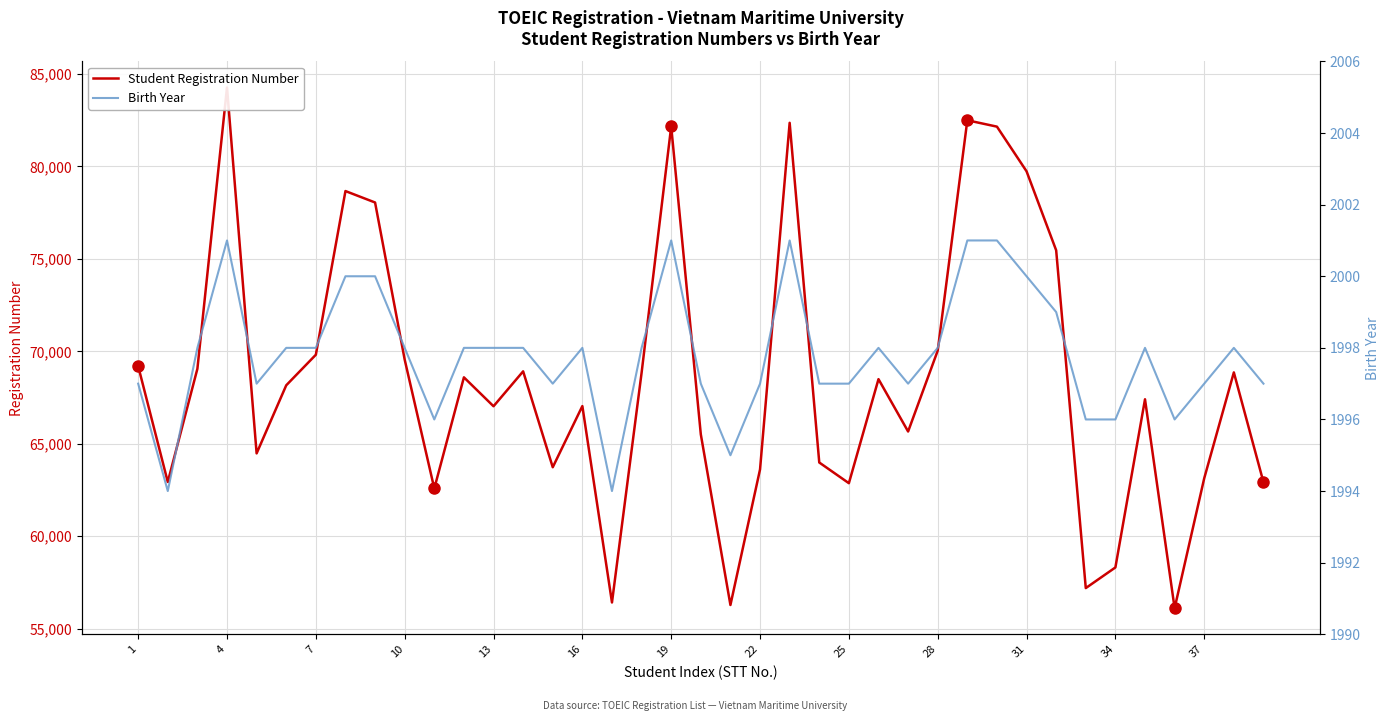

List the series in order of their peak value, highest first.

Student Registration Number, Birth Year